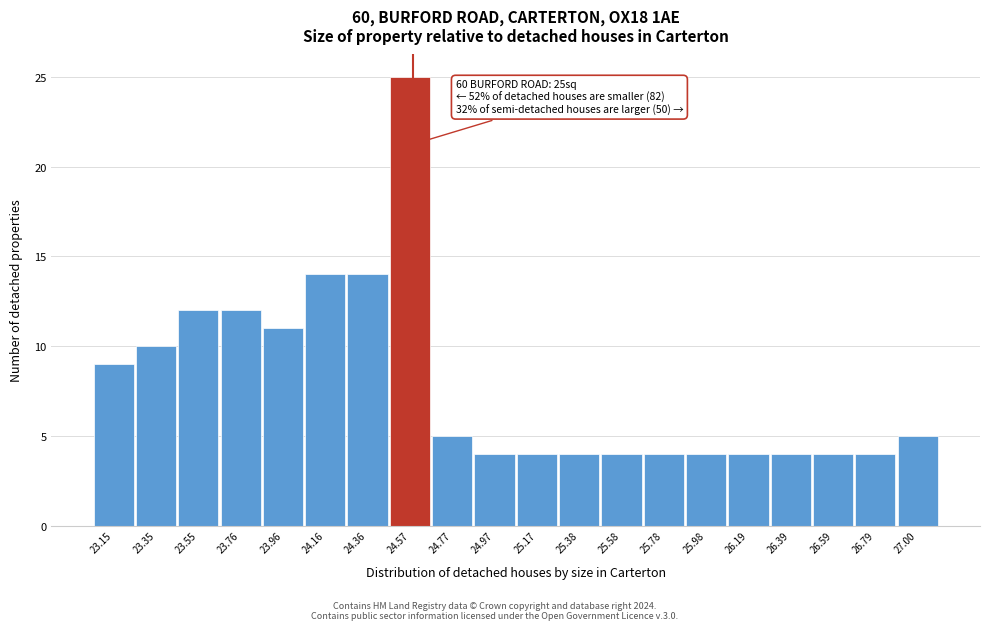

Reading right to left, extract all data points from this chart.

5	4	4	4	4	4	4	4	4	4	4	5	25	14	14	11	12	12	10	9